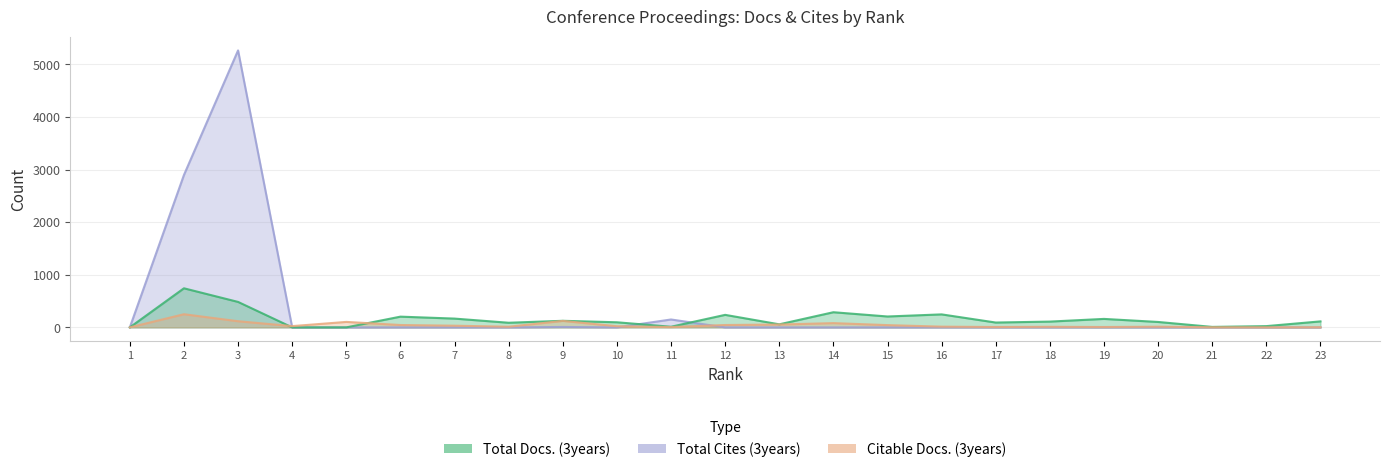

Is it true that Citable Docs. (3years) equals 15 at 10?

False